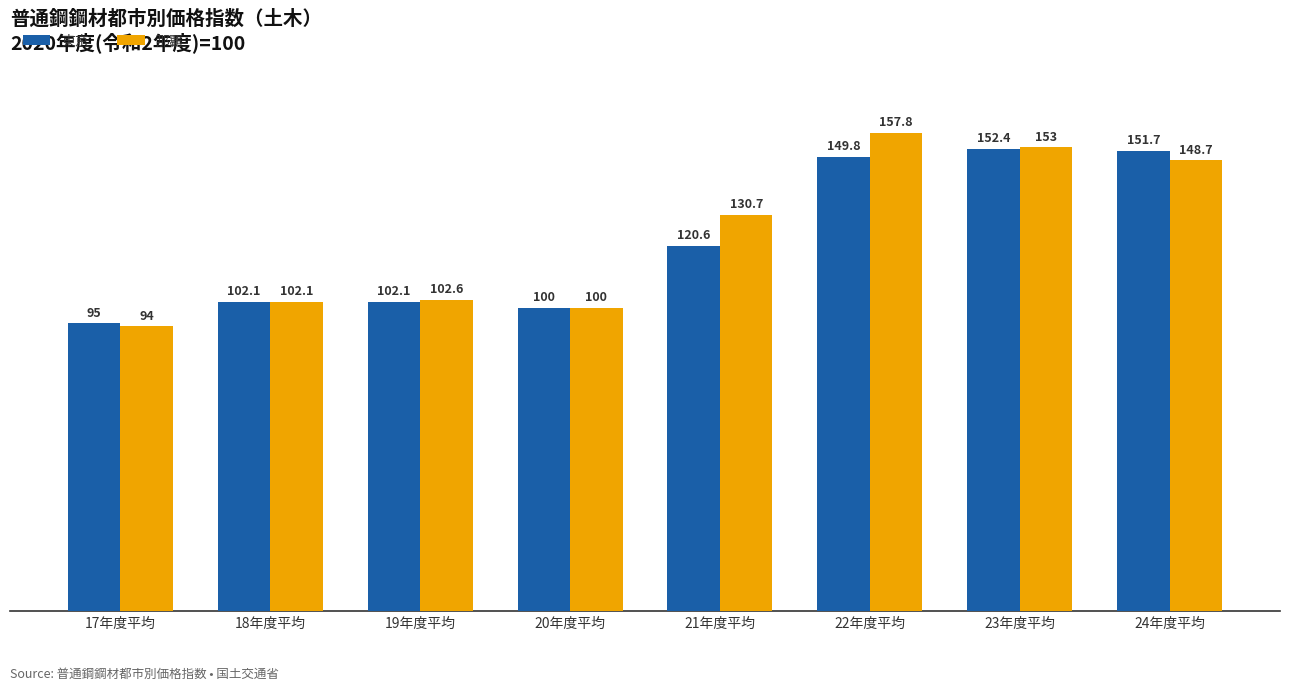

List the series in order of their overall mean, lowest first.

東京, 那覇